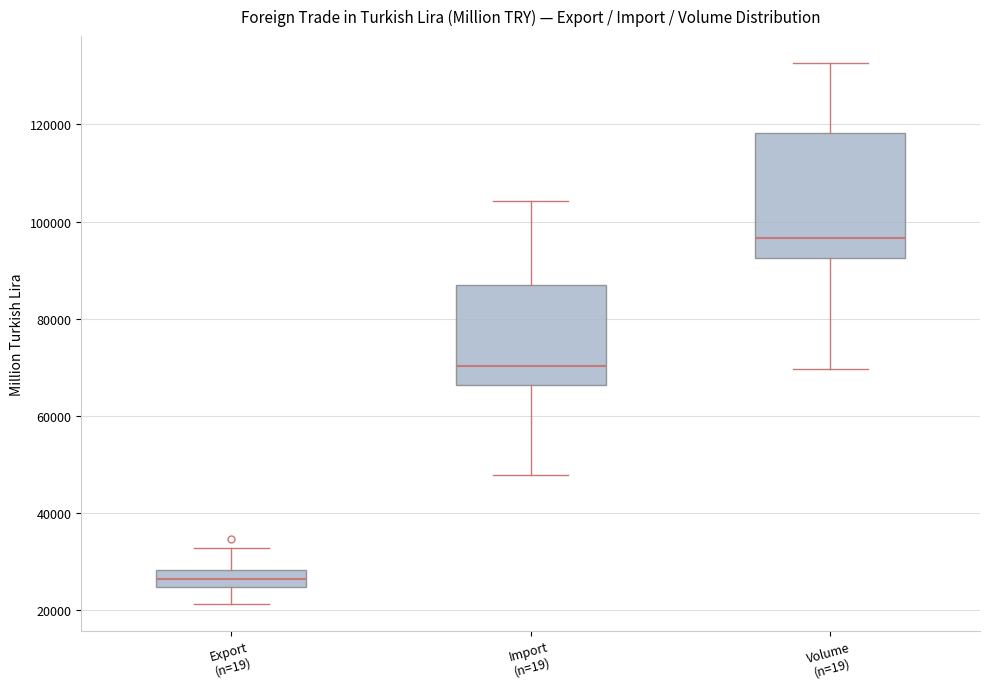

Reading left to right, read every box against the y-axis: the position of its median line, the range the box covers, and the ends of its whiskers. The values are not printed on the chart, so give them approximately, as read against the axis.

Export (n=19): median 26000, box 24000 to 28000, whiskers 22000 to 32000
Import (n=19): median 70000, box 66000 to 88000, whiskers 48000 to 104000
Volume (n=19): median 96000, box 92000 to 118000, whiskers 70000 to 132000